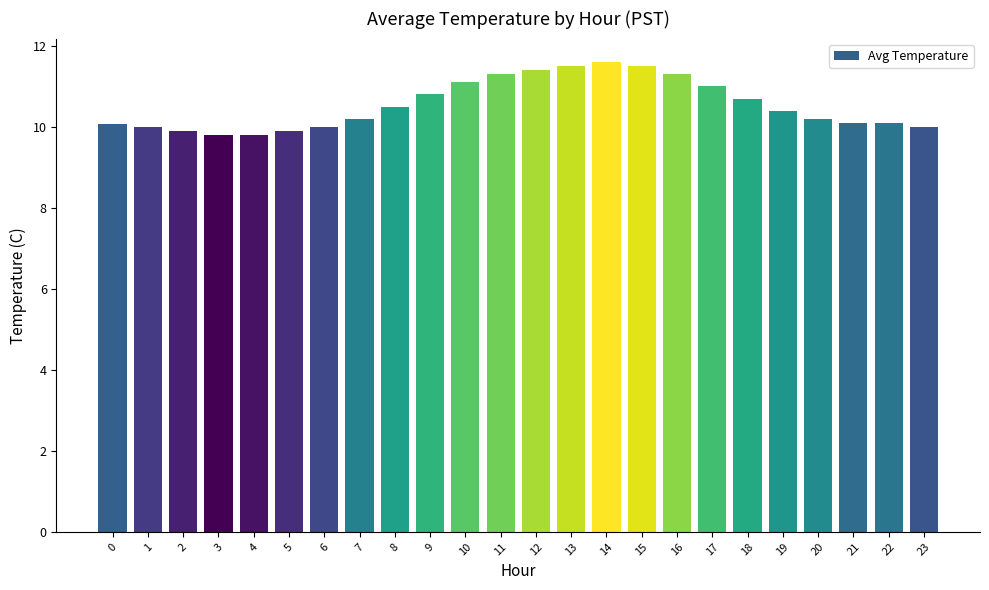

Reading left to right, extract all data points from this chart.

10.1	10.0	9.9	9.8	9.8	9.9	10.0	10.2	10.5	10.8	11.1	11.3	11.4	11.5	11.6	11.5	11.3	11.0	10.7	10.4	10.2	10.1	10.1	10.0